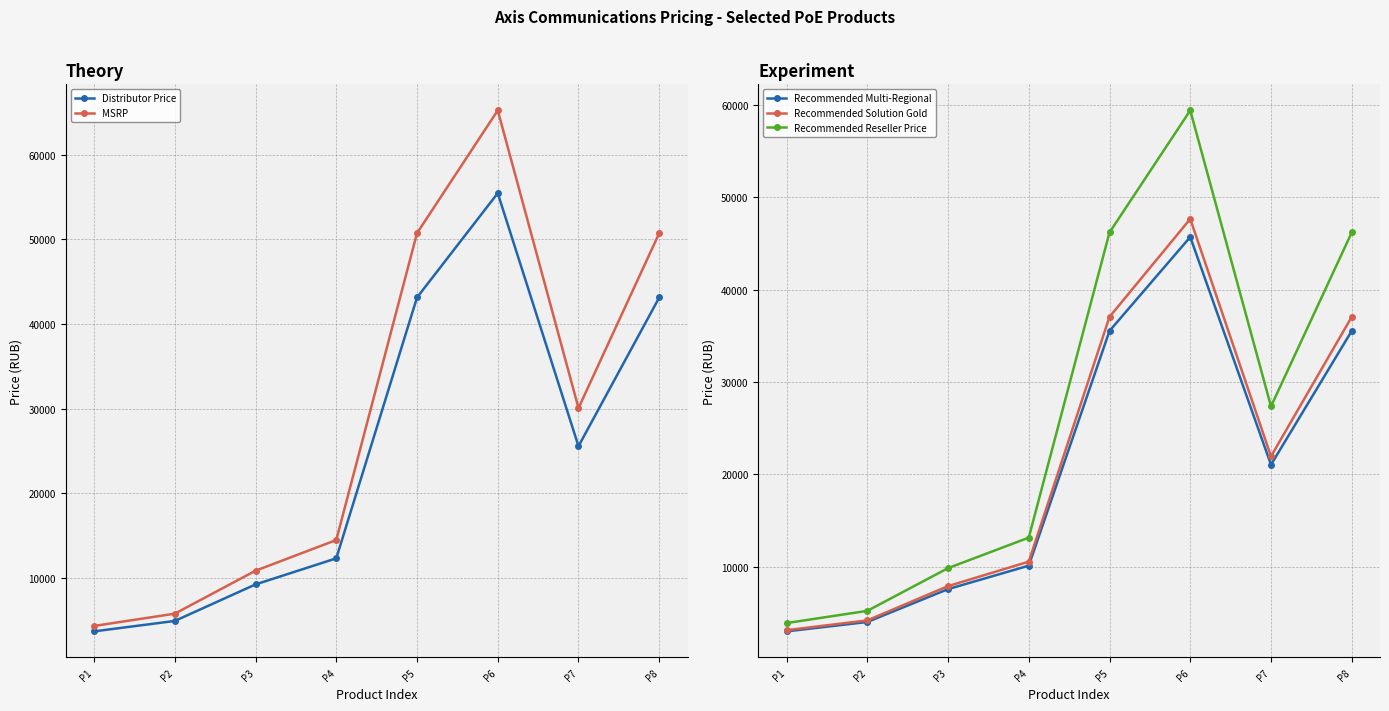

What is the value of the Recommended Reseller Price point at the 2nd from the left?

5219